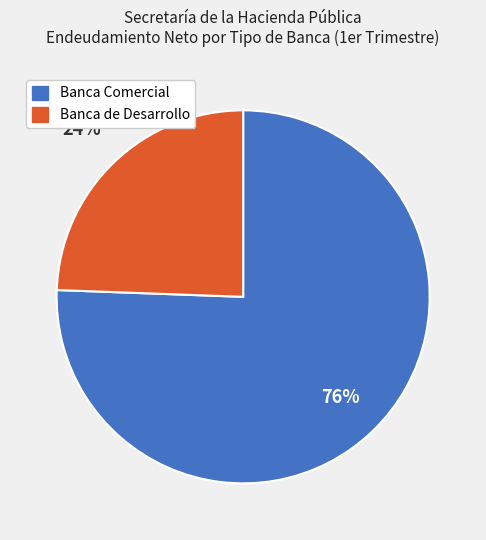

What is the largest slice in the pie chart?

Banca Comercial